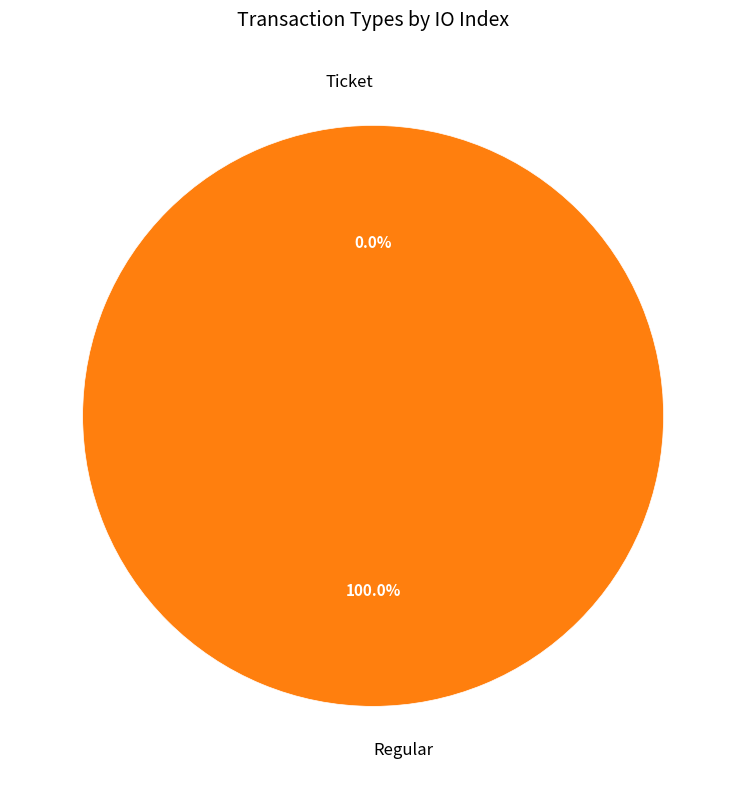

True or false: Ticket accounts for 1% of the total.

False